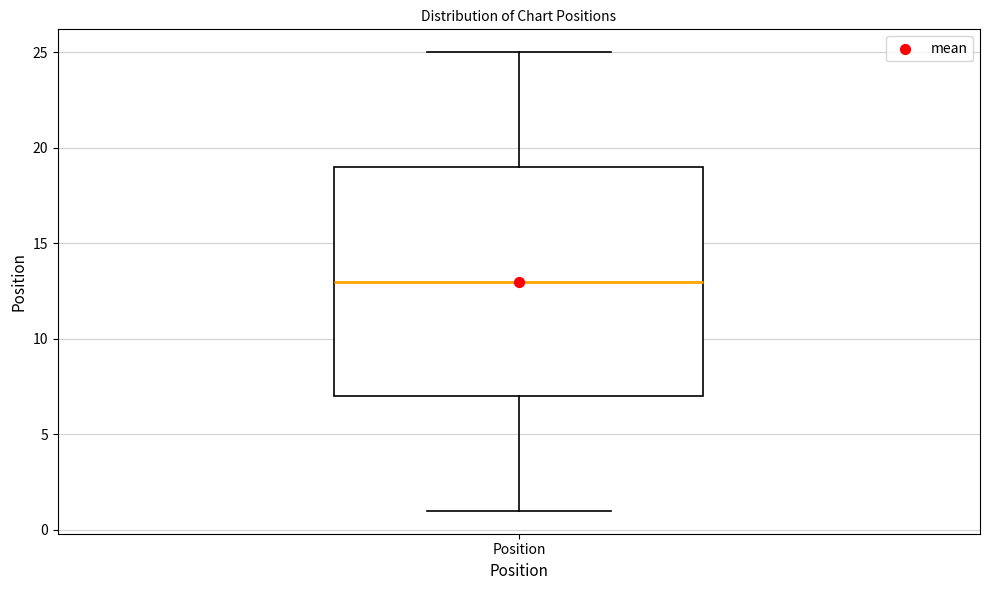

Read this box plot against the y-axis: the position of the median line, the range covered by the box, and the ends of both whiskers. The values are not printed on the chart, so give them approximately, as read against the axis.

median 13, box 7 to 19, whiskers 1 to 25